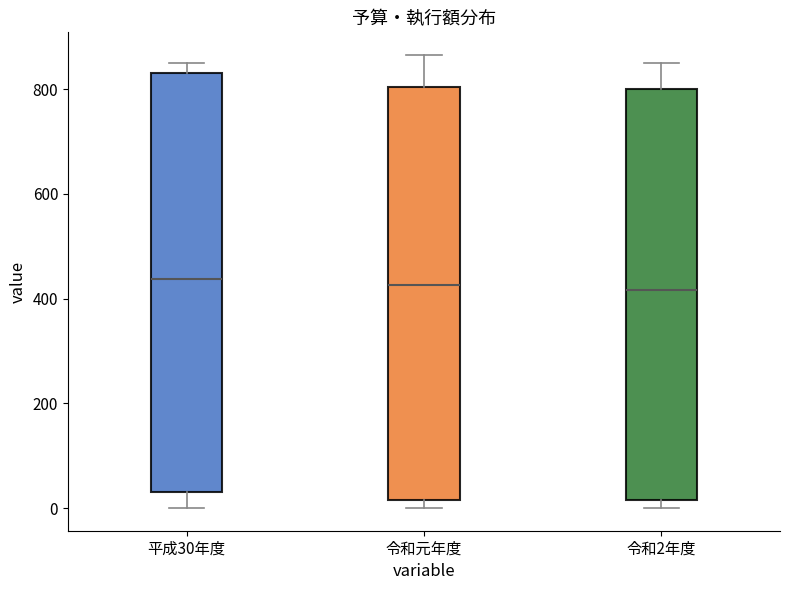

Where is the upper edge of the box for 平成30年度 on the y-axis? The values are not printed on the chart, so give them approximately, as read against the axis.

840